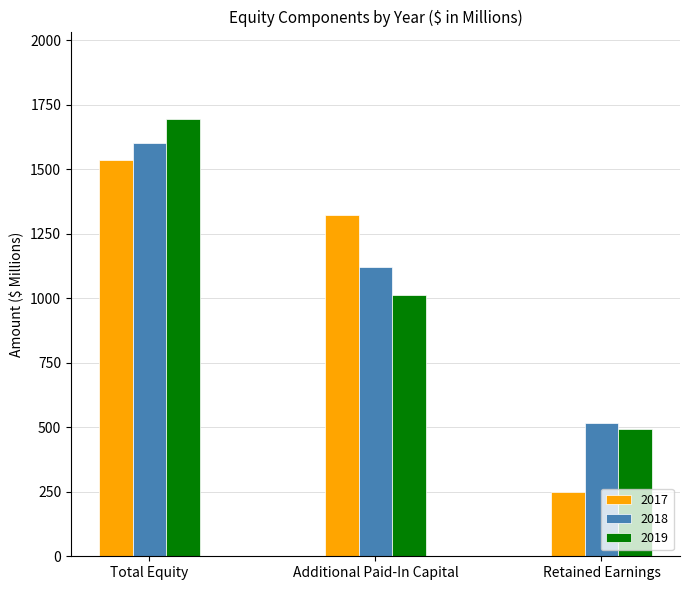

Does the chart contain any negative values?

No